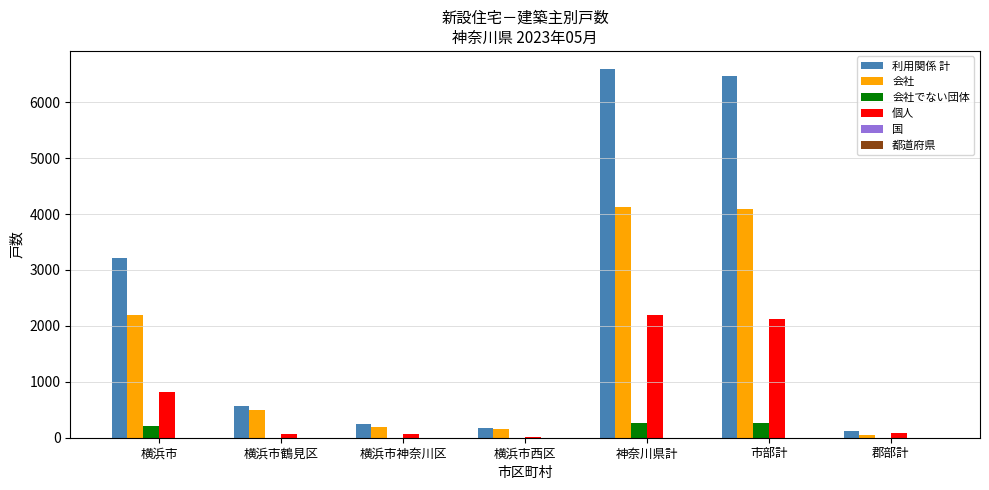

The 利用関係 計 series shows 1001 at 横浜市鶴見区. True or false?

False